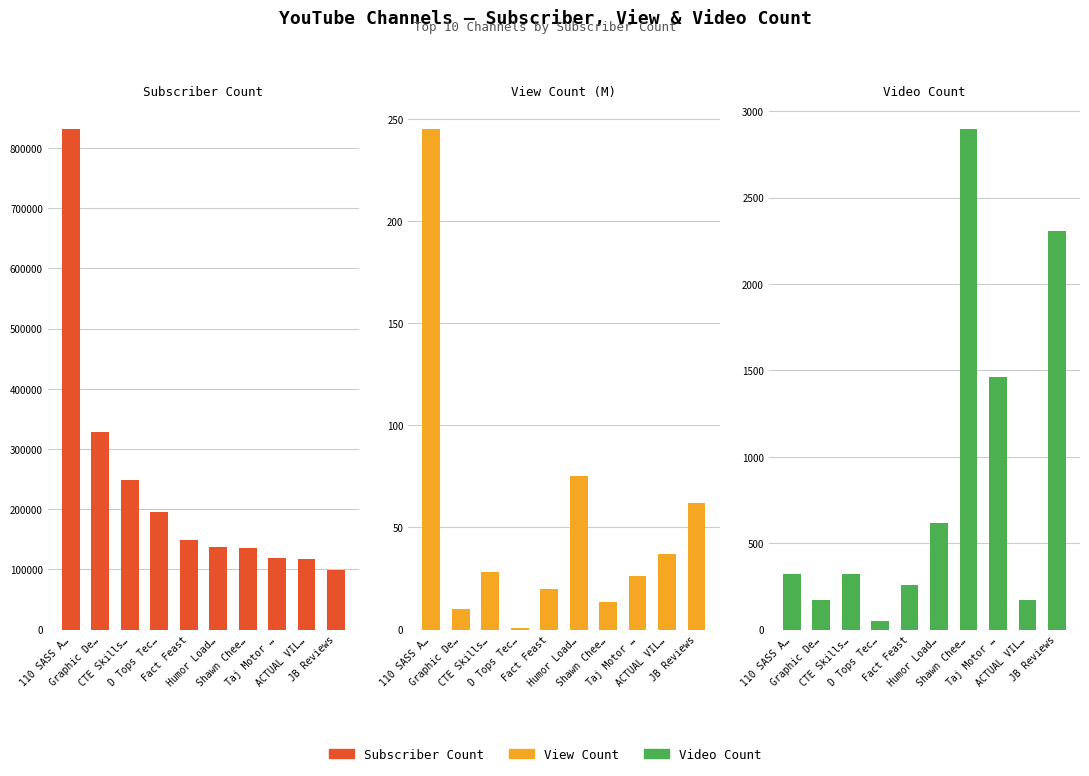

List the series in order of their peak value, highest first.

Subscriber Count, Video Count, View Count